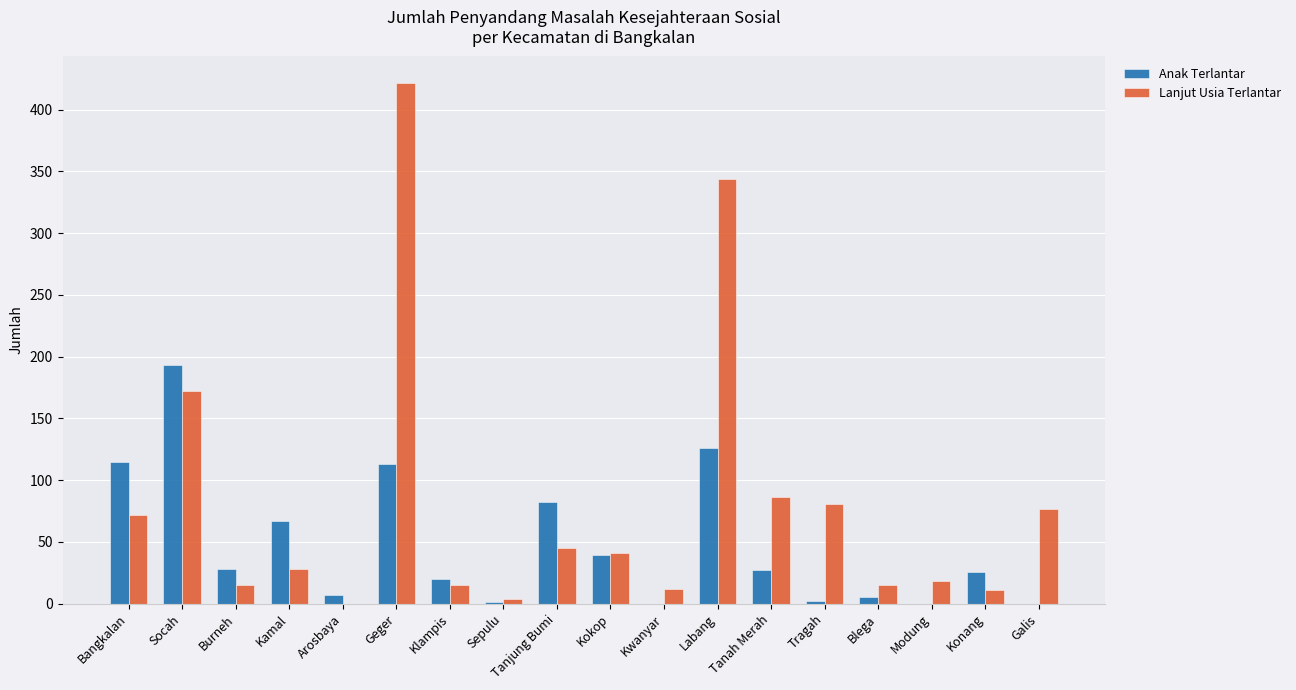

Between Socah and Sepulu, which series saw the biggest shift?

Anak Terlantar